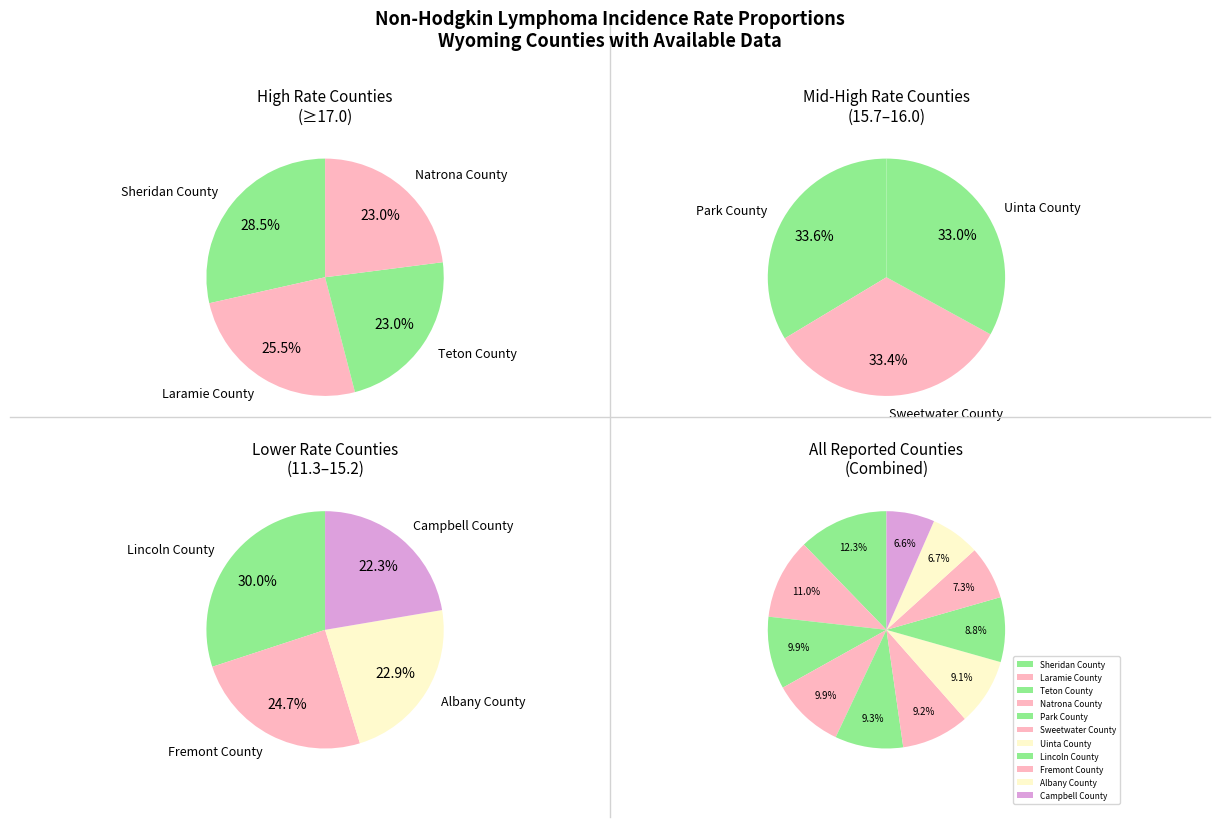

Combined, what portion of the pie is Albany County and Natrona County?

16.6%